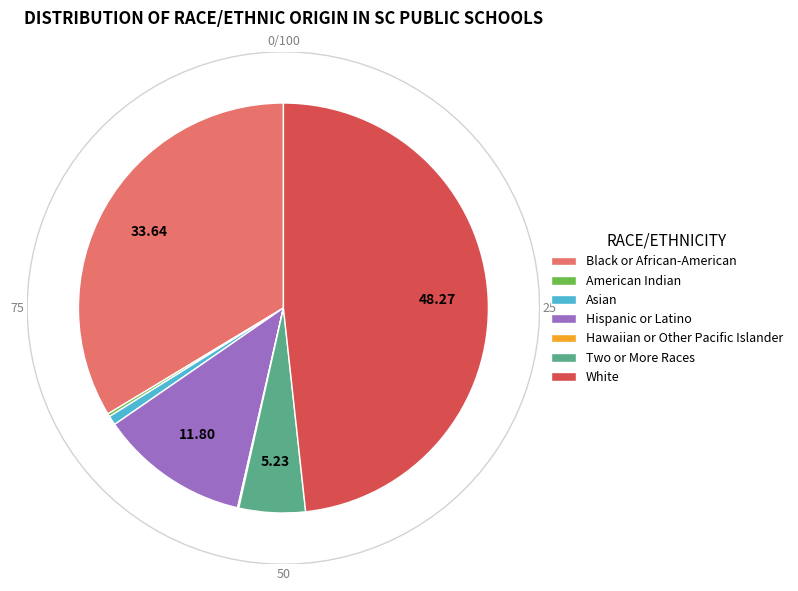

Count the number of slices in the pie.

7